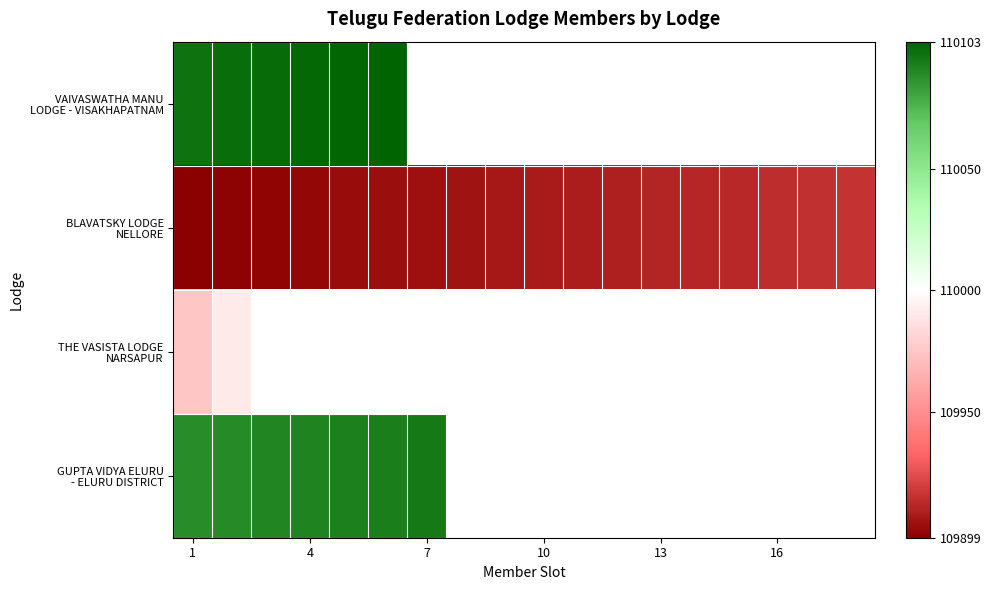

Which label corresponds to the smallest value in the chart?

1